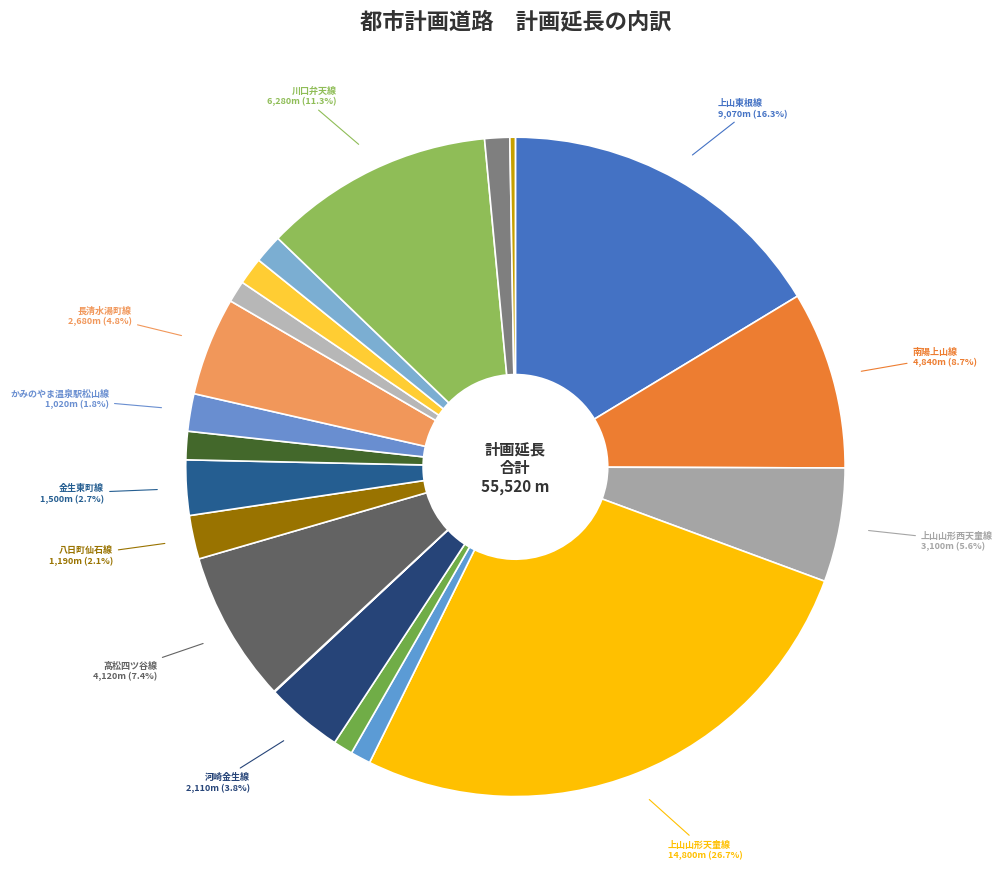

How many slices are in this pie chart?

20